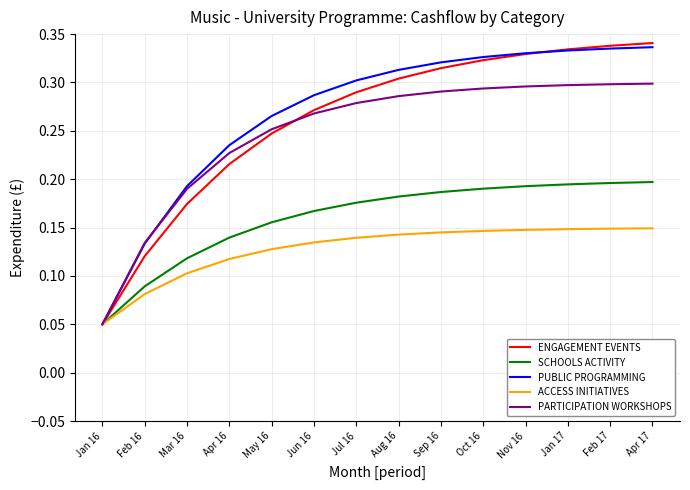

Is it true that ENGAGEMENT EVENTS equals 0.3 at Oct 16?

True